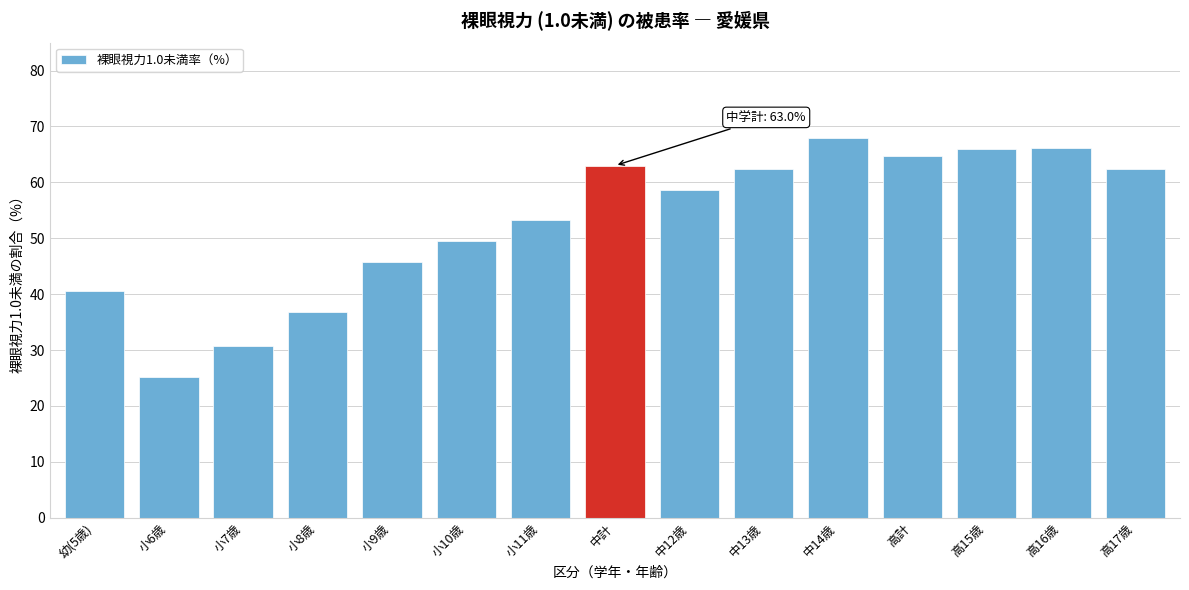

What position from the left is 中13歳?

10